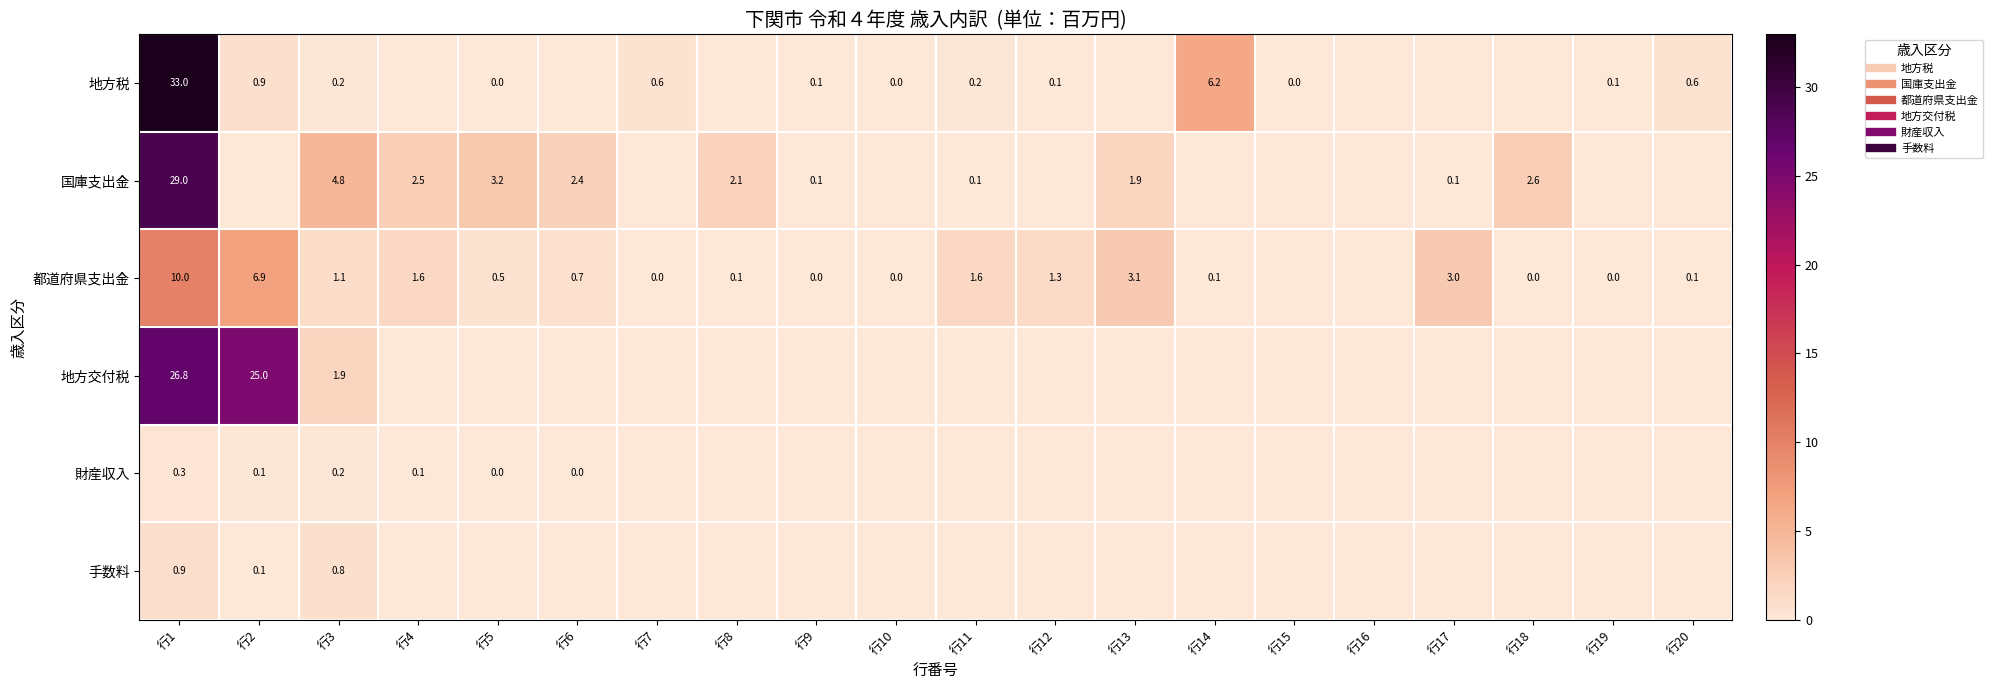

The value of 地方税 at 行14 is 3.5. True or false?

False